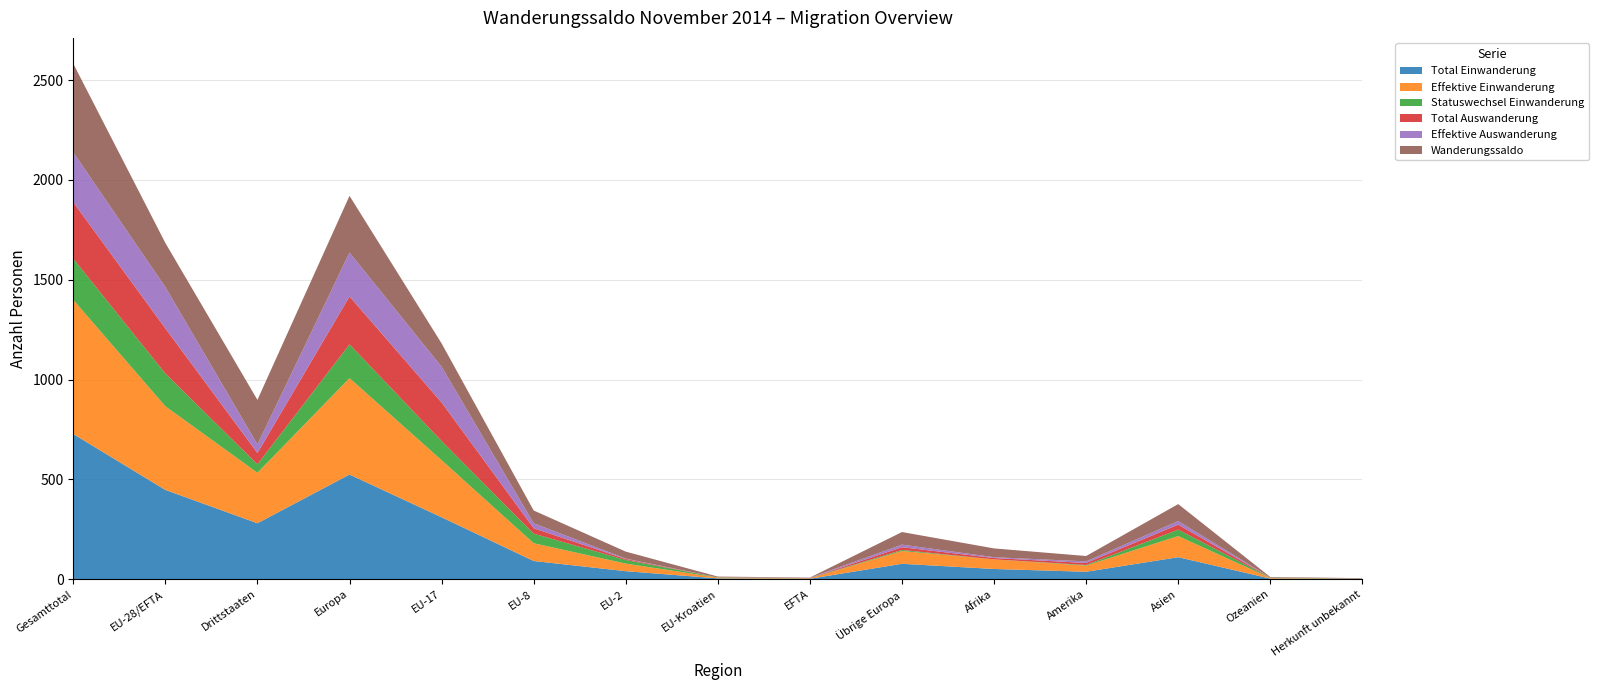

Reading left to right, extract all data points from this chart.

Total Einwanderung: Gesamttotal=727	EU-28/EFTA=447	Drittstaaten=280	Europa=524	EU-17=310	EU-8=91	EU-2=40	EU-Kroatien=4	EFTA=2	Übrige Europa=77	Afrika=51	Amerika=37	Asien=110	Ozeanien=3	Herkunft unbekannt=2
Effektive Einwanderung: Gesamttotal=672	EU-28/EFTA=419	Drittstaaten=253	Europa=483	EU-17=286	EU-8=89	EU-2=38	EU-Kroatien=4	EFTA=2	Übrige Europa=64	Afrika=48	Amerika=31	Asien=106	Ozeanien=3	Herkunft unbekannt=1
Statuswechsel Einwanderung: Gesamttotal=206	EU-28/EFTA=164	Drittstaaten=42	Europa=169	EU-17=96	EU-8=48	EU-2=18	EU-Kroatien=1	EFTA=1	Übrige Europa=5	Afrika=0	Amerika=3	Asien=32	Ozeanien=2	Herkunft unbekannt=0
Total Auswanderung: Gesamttotal=283	EU-28/EFTA=226	Drittstaaten=57	Europa=240	EU-17=193	EU-8=27	EU-2=5	EU-Kroatien=0	EFTA=1	Übrige Europa=14	Afrika=7	Amerika=10	Asien=25	Ozeanien=1	Herkunft unbekannt=0
Effektive Auswanderung: Gesamttotal=250	EU-28/EFTA=207	Drittstaaten=43	Europa=220	EU-17=179	EU-8=25	EU-2=2	EU-Kroatien=0	EFTA=1	Übrige Europa=13	Afrika=4	Amerika=8	Asien=18	Ozeanien=0	Herkunft unbekannt=0
Wanderungssaldo: Gesamttotal=444	EU-28/EFTA=221	Drittstaaten=223	Europa=284	EU-17=117	EU-8=64	EU-2=35	EU-Kroatien=4	EFTA=1	Übrige Europa=63	Afrika=44	Amerika=27	Asien=85	Ozeanien=2	Herkunft unbekannt=2